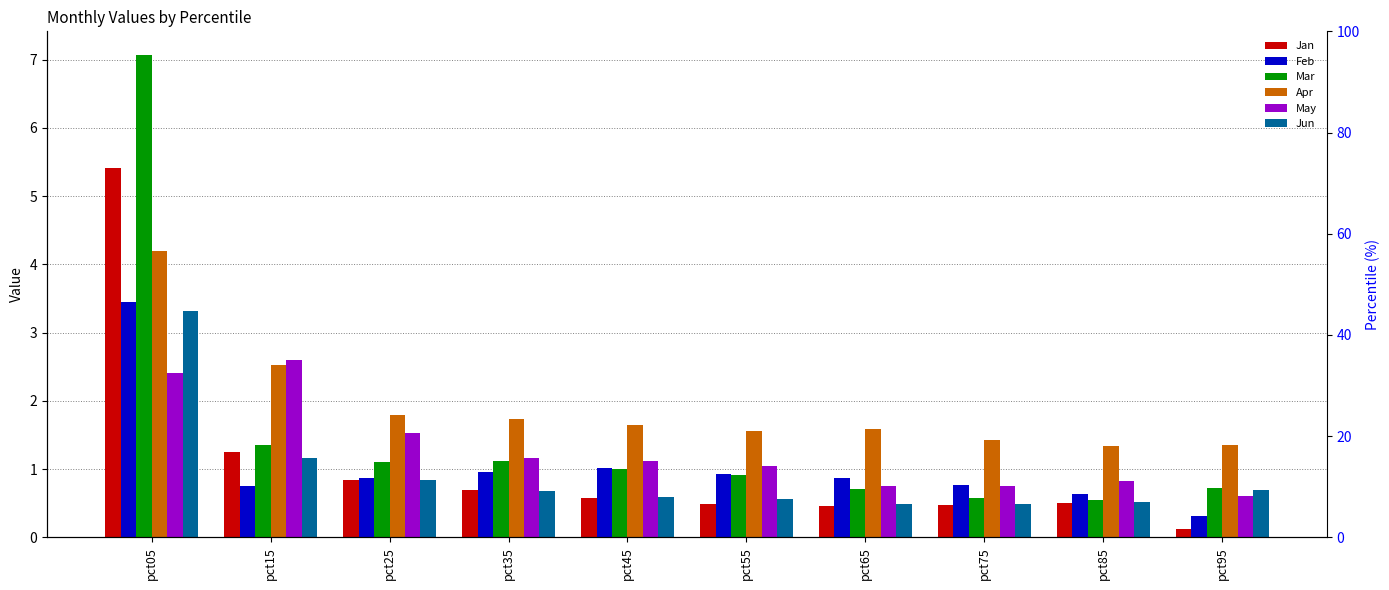

Between pct05 and pct75, which is larger?

pct05